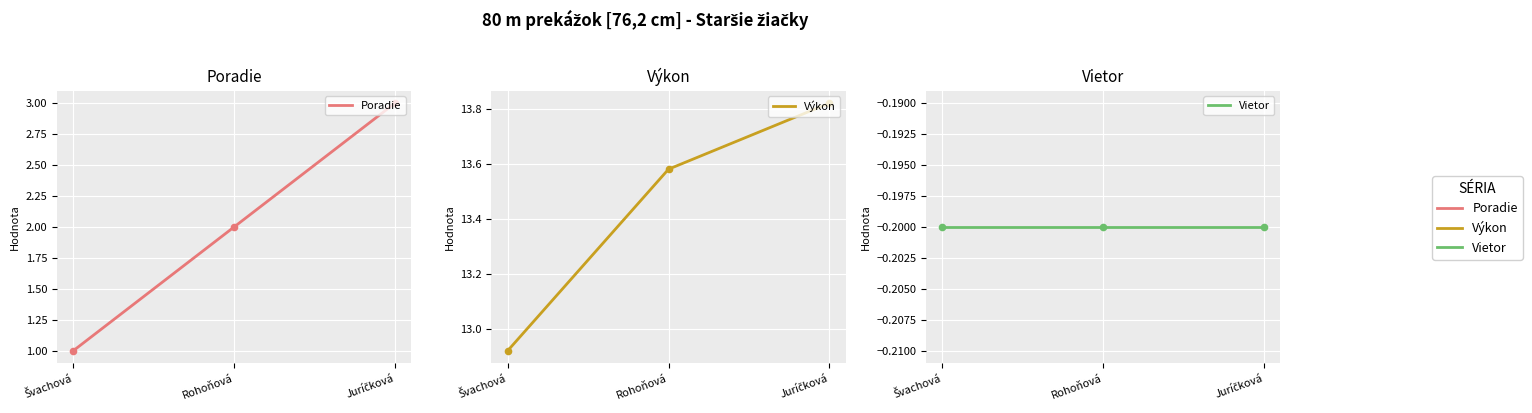

What is the total value across all series at Rohoňová?

15.4